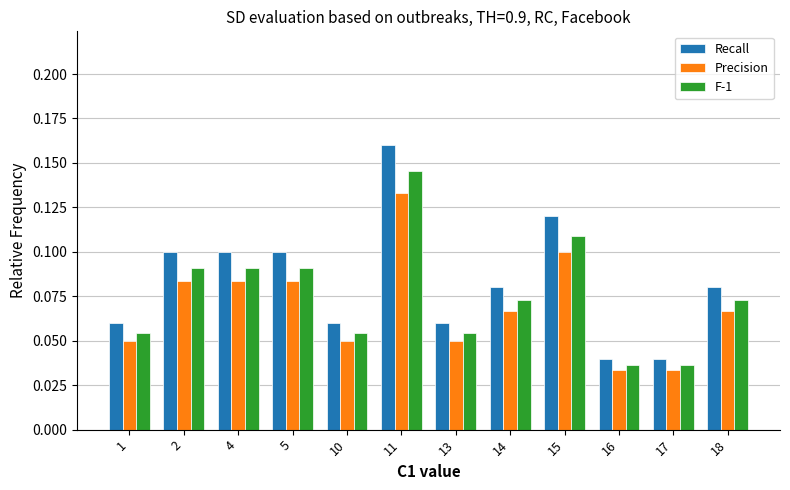

How many Recall values are between 0 and 1?

12